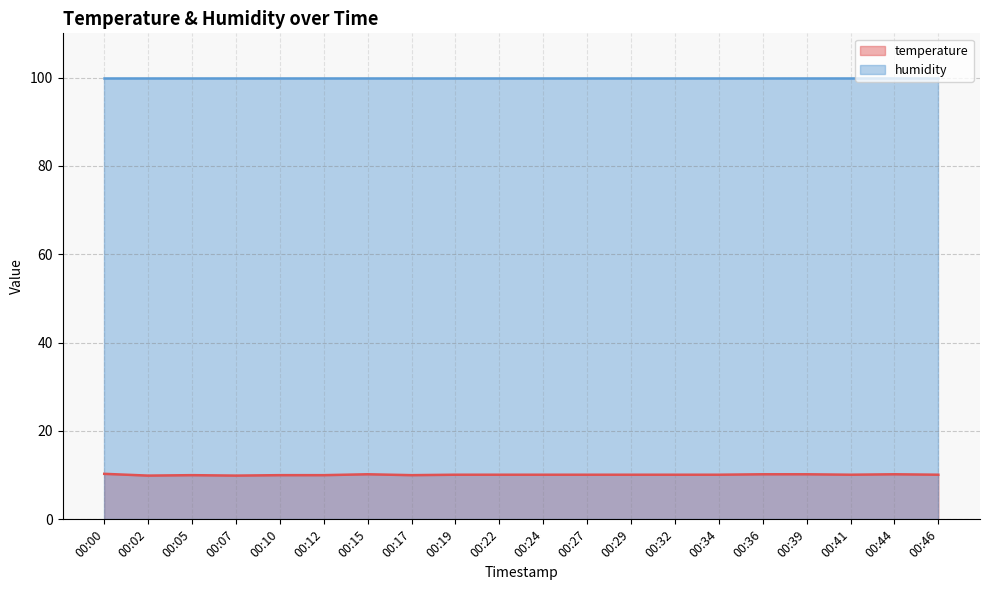

What is the maximum value shown in the chart?

99.9